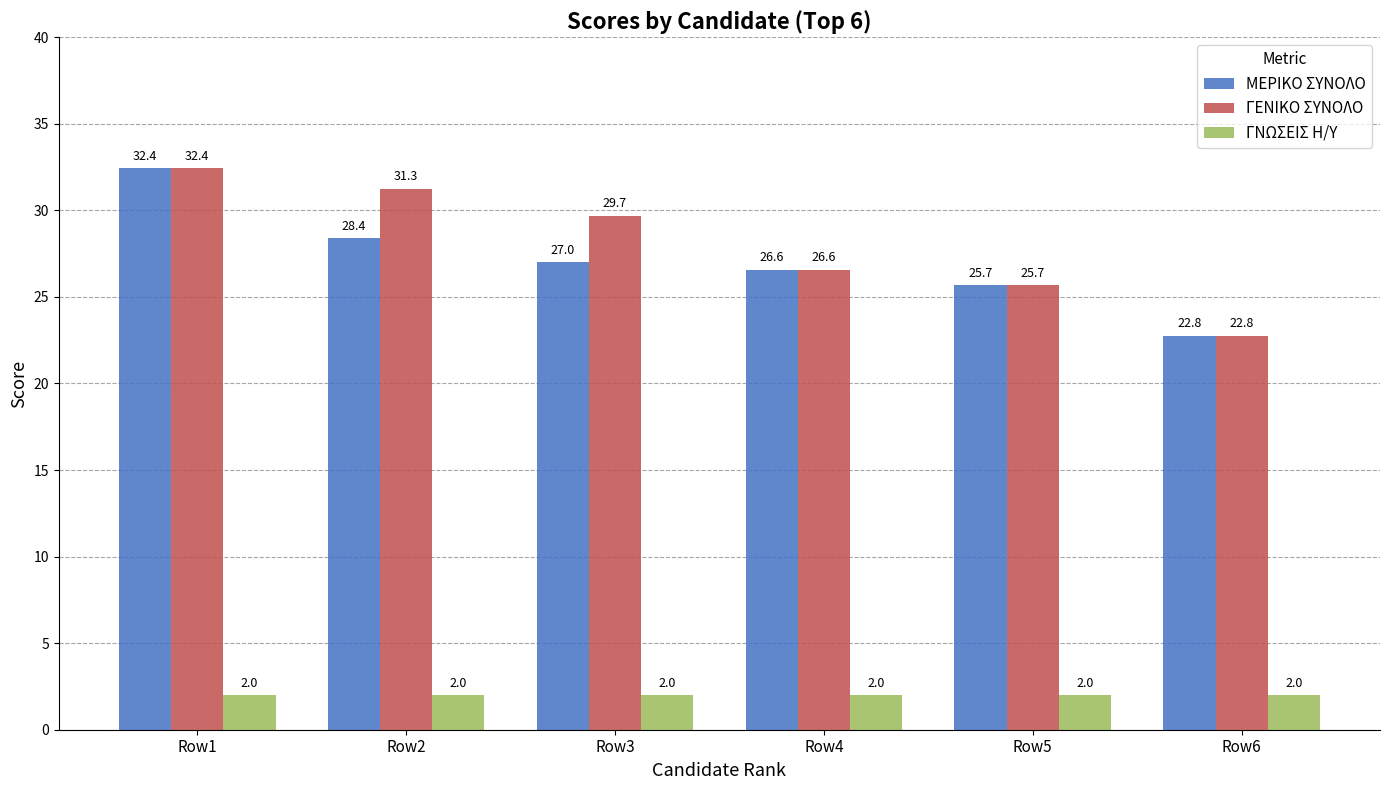

Reading right to left, transcribe all the data shown in this chart.

ΜΕΡΙΚΟ ΣΥΝΟΛΟ: Row6=22.8	Row5=25.7	Row4=26.6	Row3=27.0	Row2=28.4	Row1=32.4
ΓΕΝΙΚΟ ΣΥΝΟΛΟ: Row6=22.8	Row5=25.7	Row4=26.6	Row3=29.7	Row2=31.3	Row1=32.4
ΓΝΩΣΕΙΣ Η/Υ: Row6=2.0	Row5=2.0	Row4=2.0	Row3=2.0	Row2=2.0	Row1=2.0